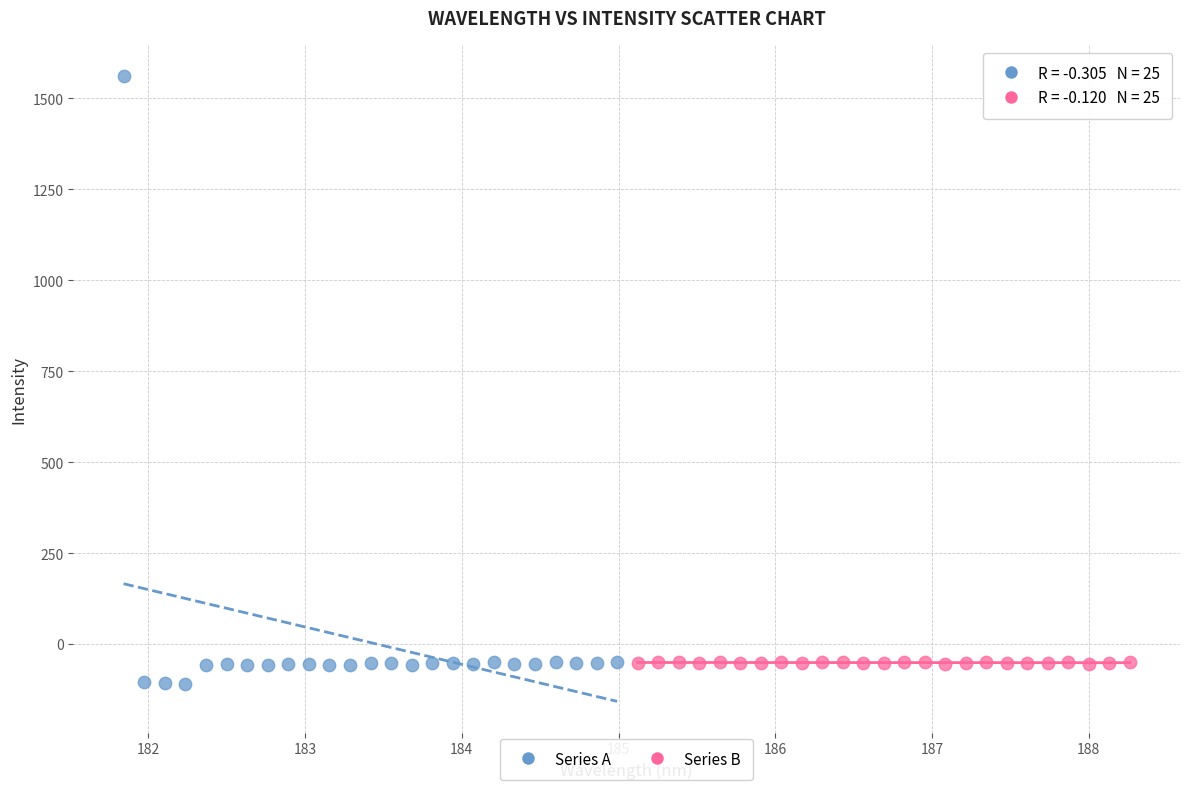

What are all the series names shown in the legend?

Series A, Series B